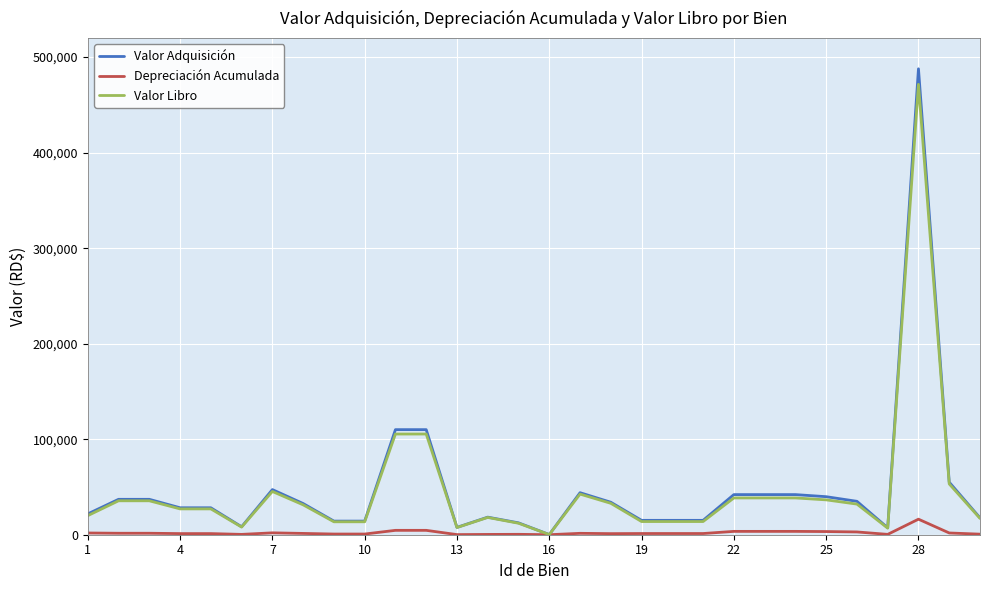

How many interior local valleys does the Valor Libro series have?

5